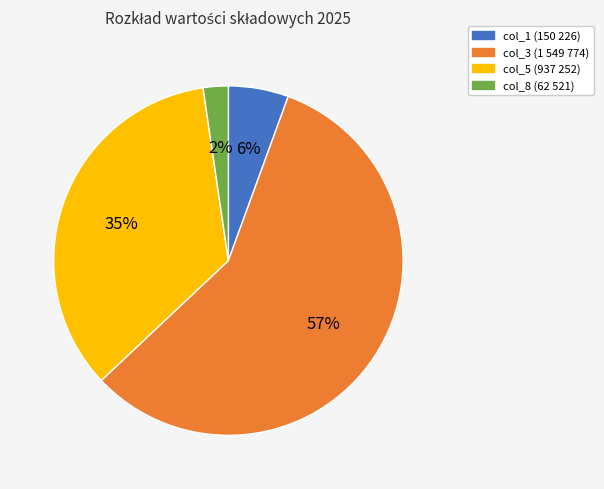

To the nearest percent, what percentage of the pie is col_1 (150 226)?

6%